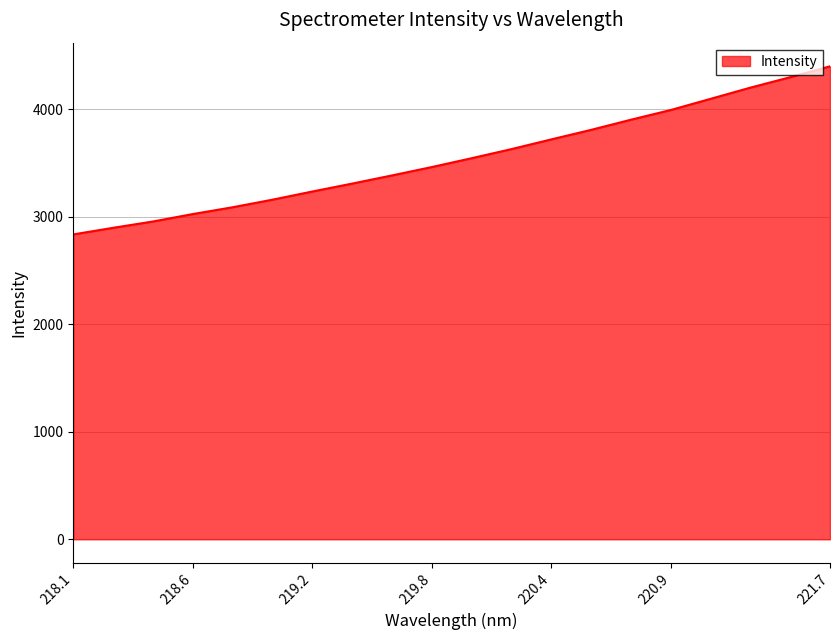

What is the difference between the maximum and minimum values?

1562.9